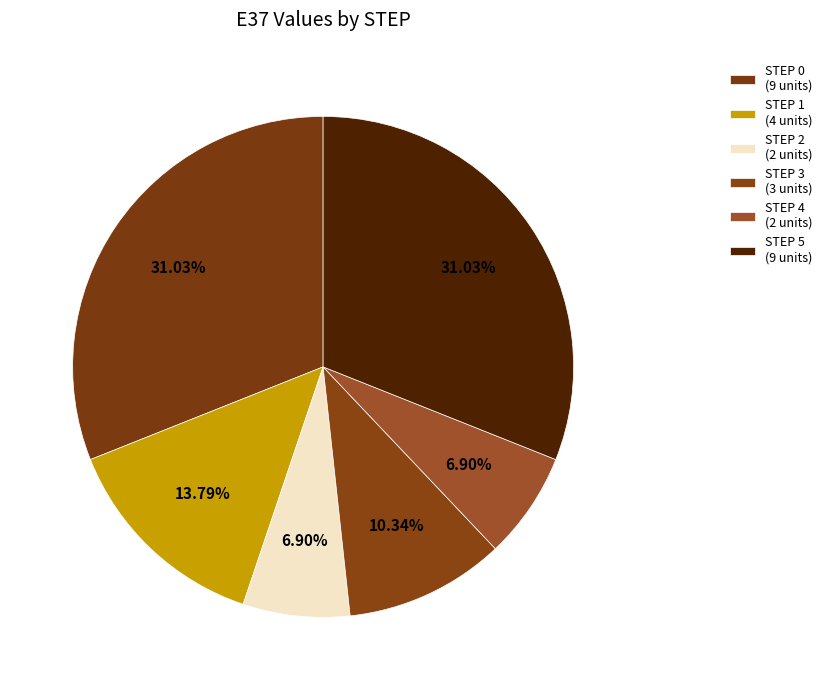

How many segments does this pie chart have?

6